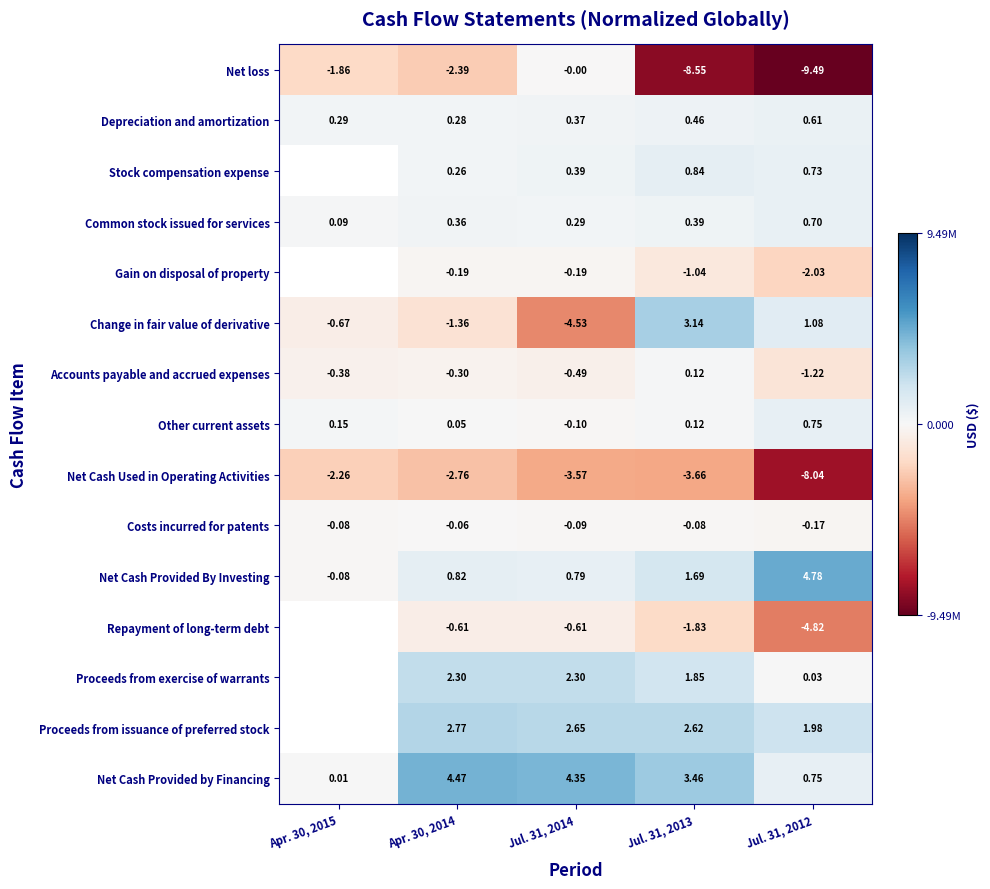

Between Apr. 30, 2014 and Jul. 31, 2012, which series saw the biggest shift?

Net loss